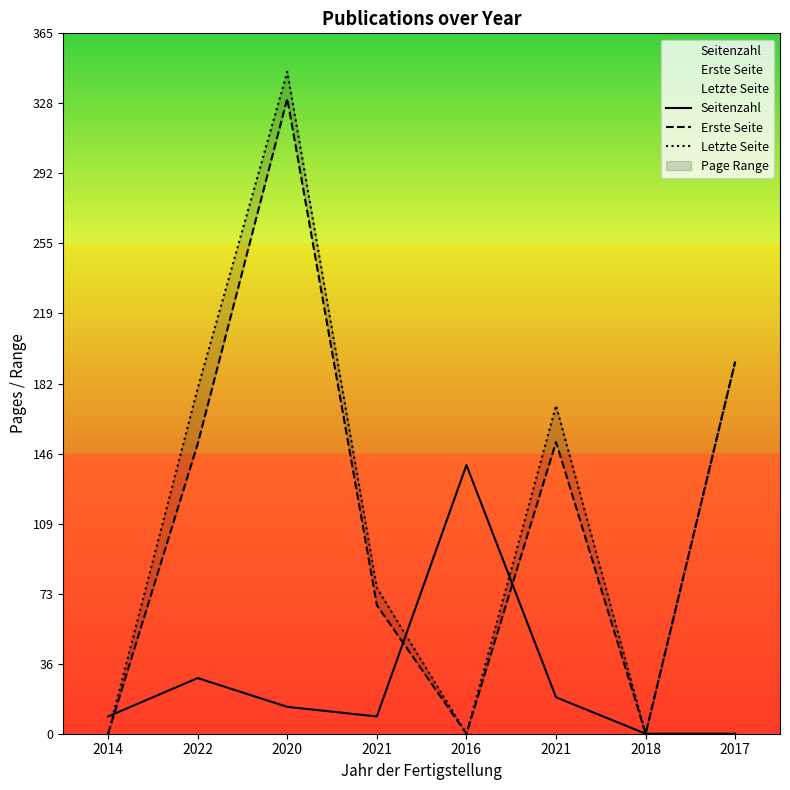

True or false: Erste Seite has more than 1 interior local peaks.

True